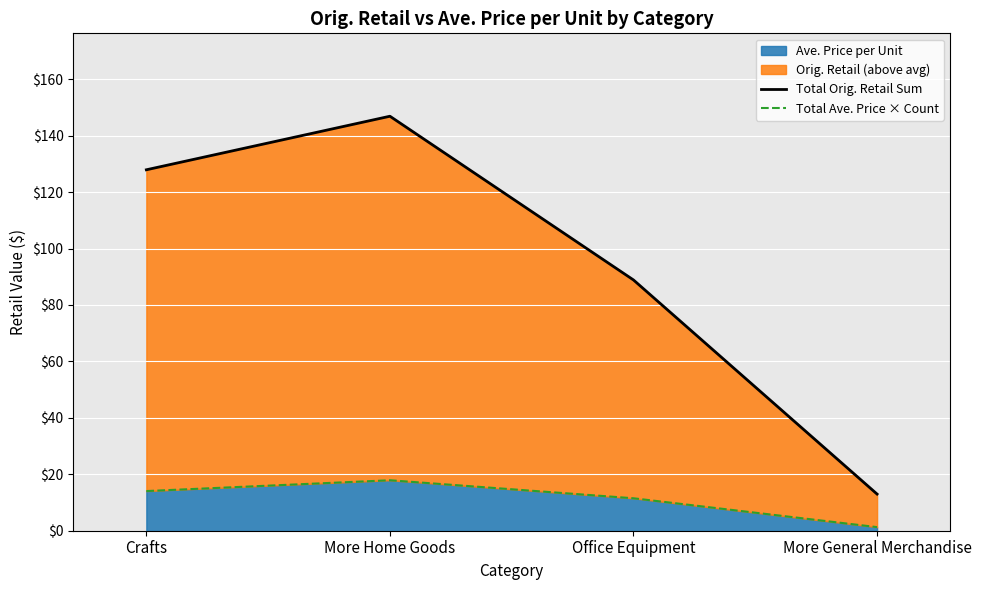

The value of Ave. Price per Unit at More Home Goods is 17.9. True or false?

True